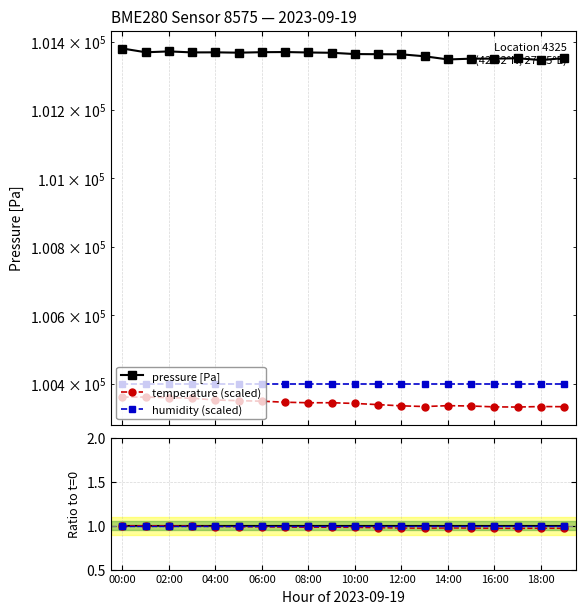

Which label corresponds to the smallest value in the chart?

17